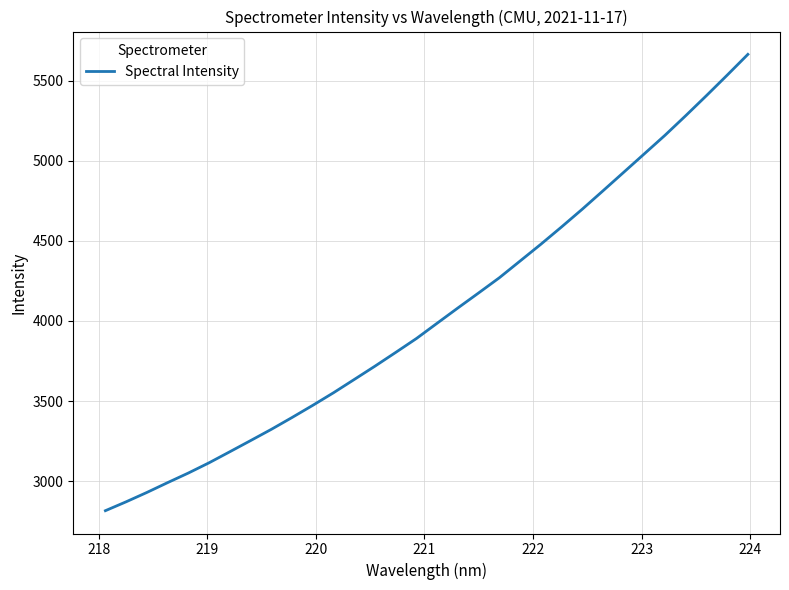

What is the minimum value shown in the chart?

2815.4